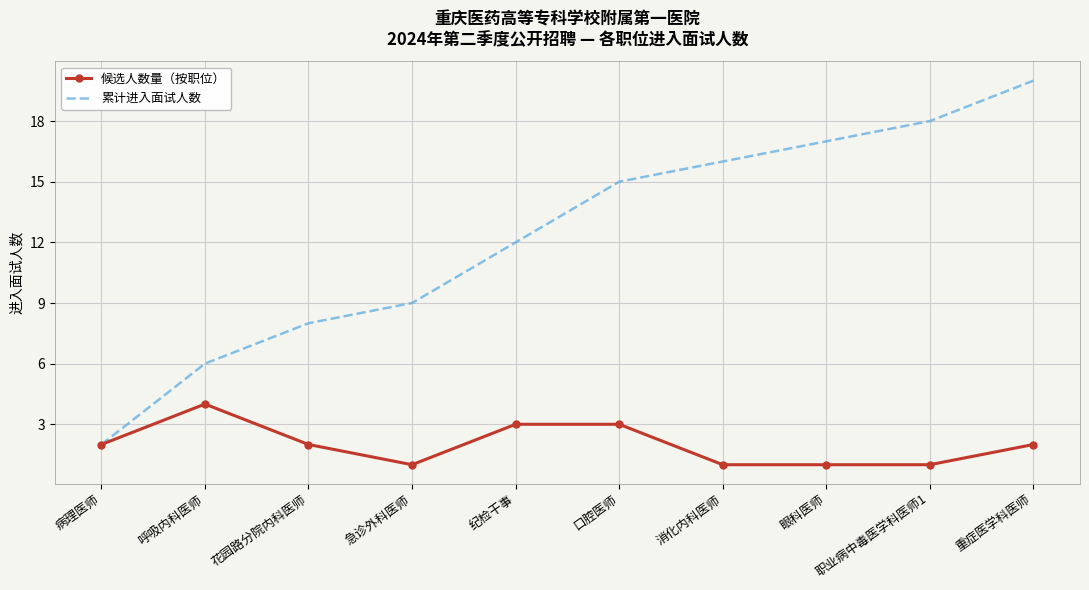

At which category does the chart reach its peak across all series?

重症医学科医师